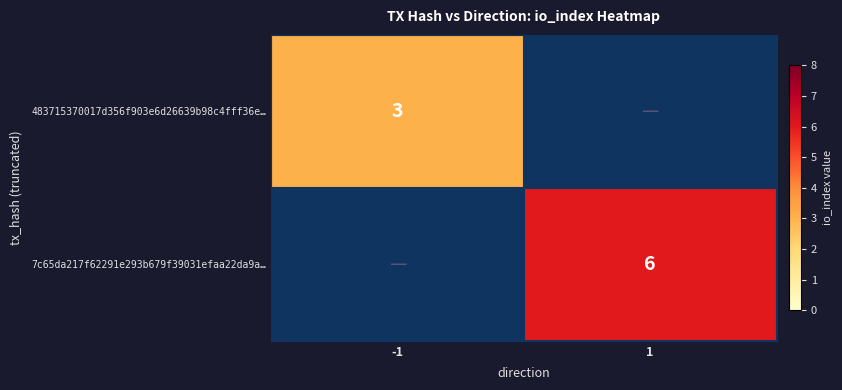

At how many categories does at least one series exceed 3?

1